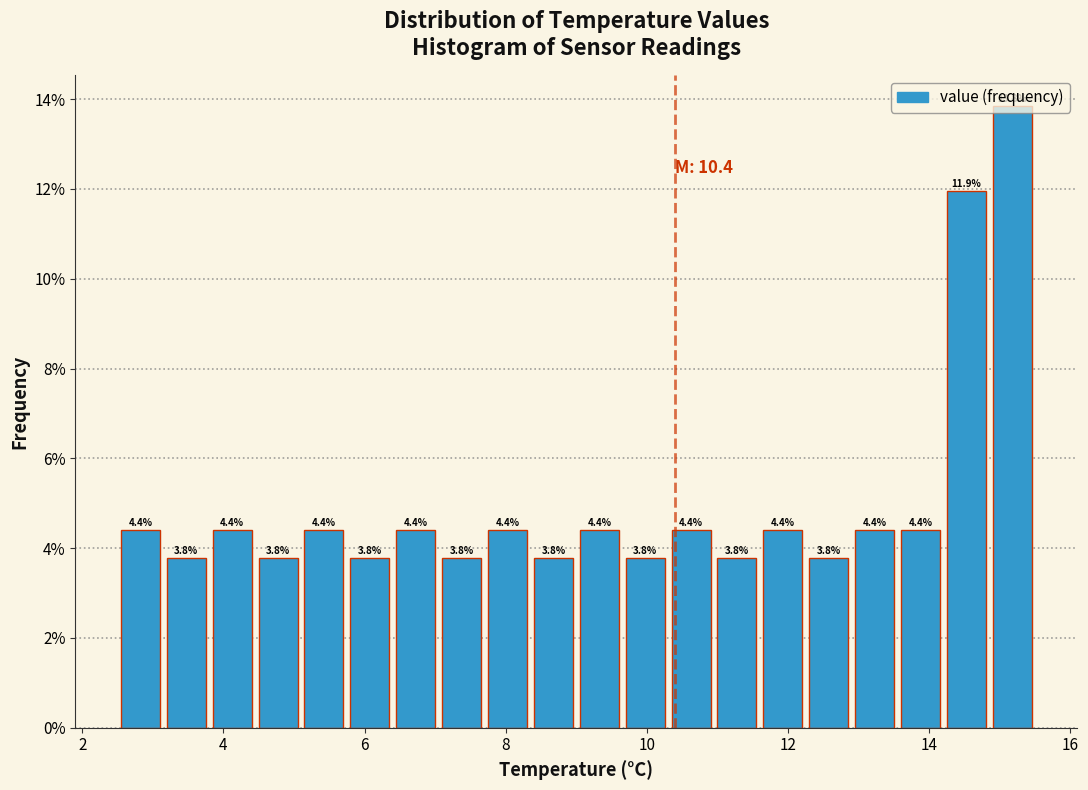

Read against the x-axis, roughly where is the centre of the tallest bar?

15.2